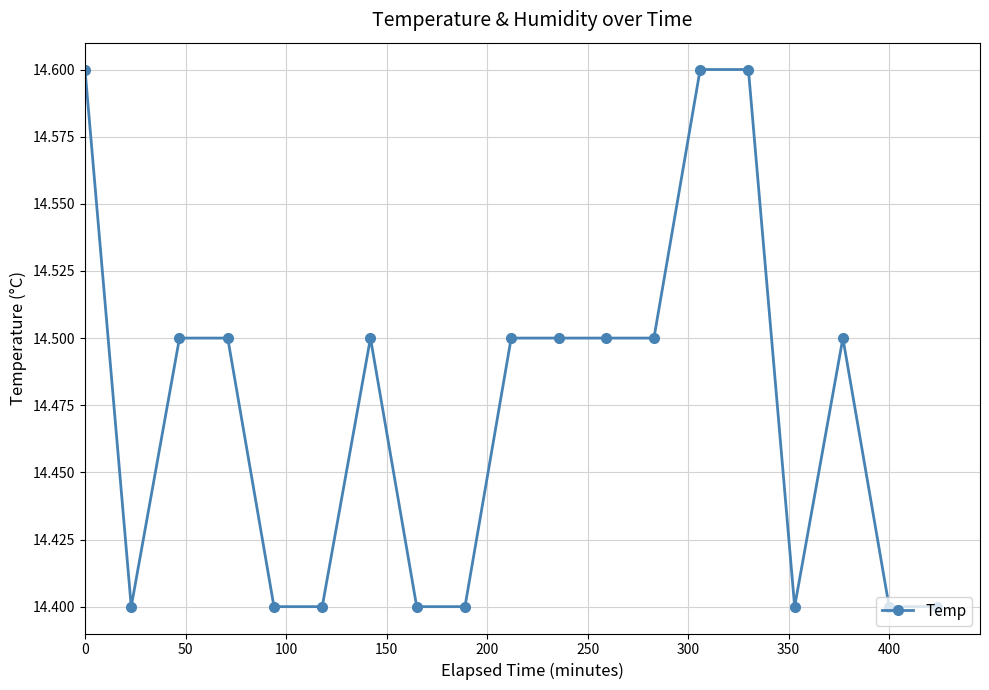

What is the value of the 1st point from the left?

14.6